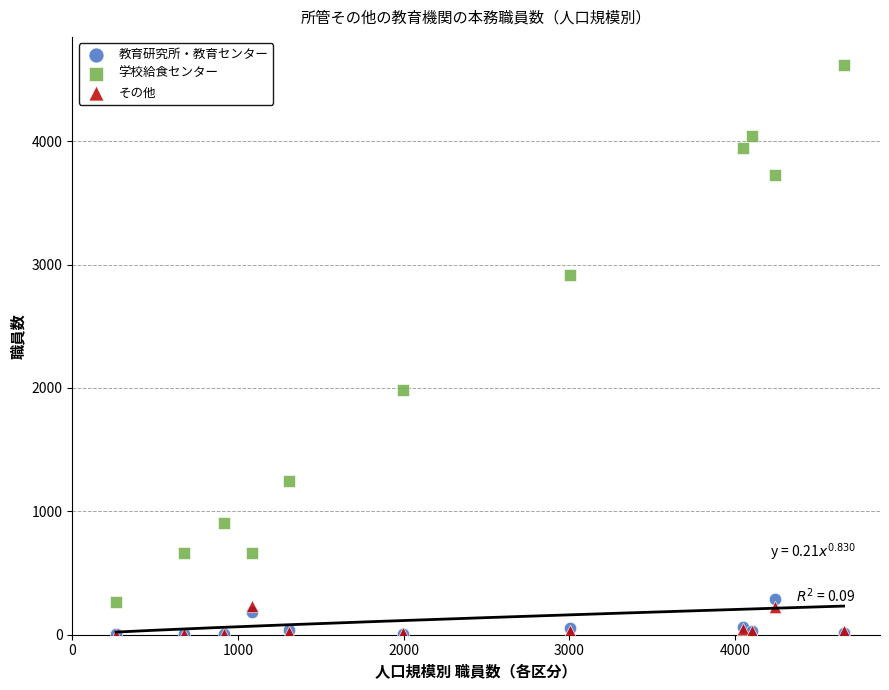

Across all series, what Y value is closest to 2307?

1984